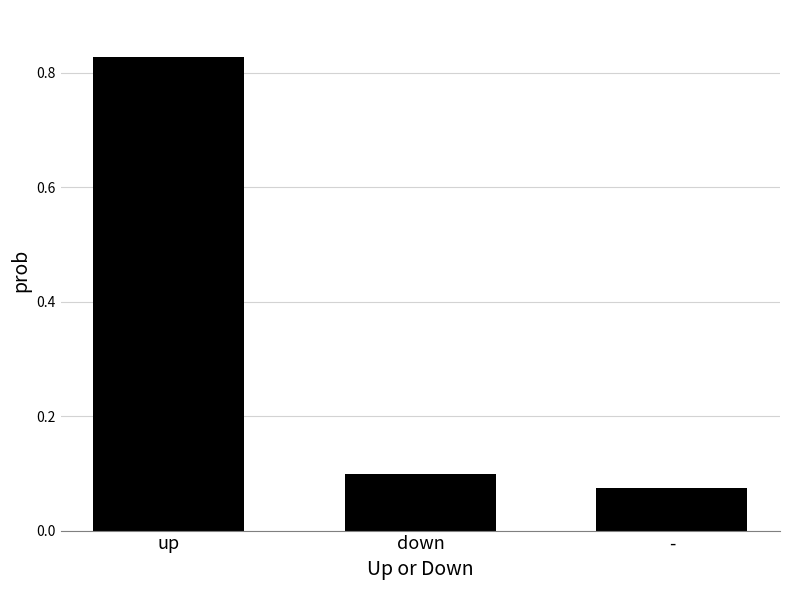

What is the label of the 2nd bar from the right?

down